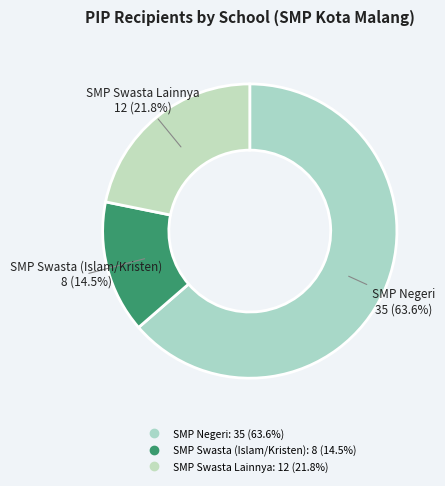

Does any single category account for the majority?

Yes